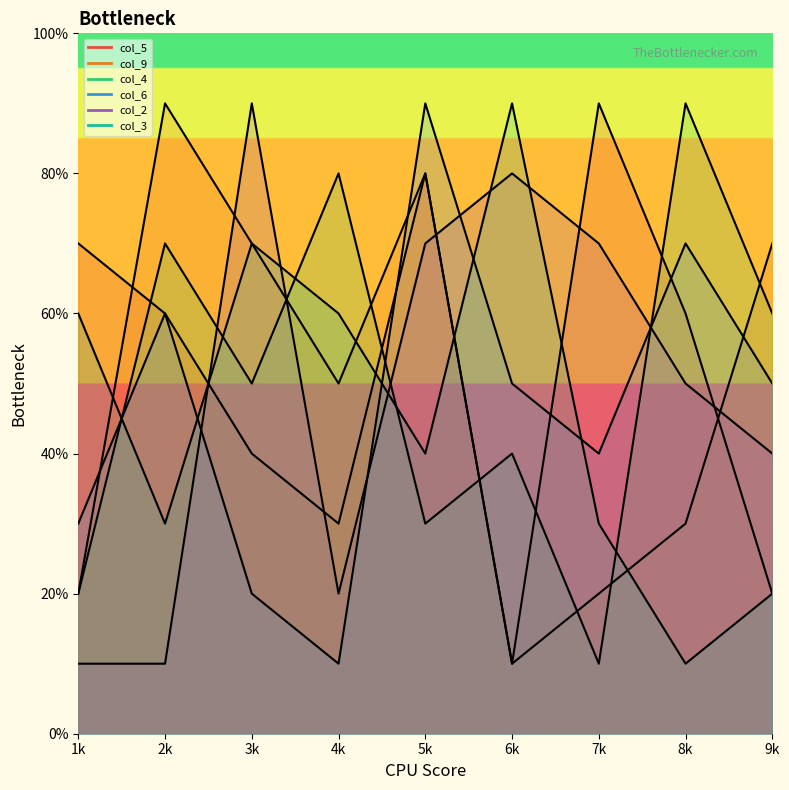

True or false: col_9 has a value of 5 at 4k.

True